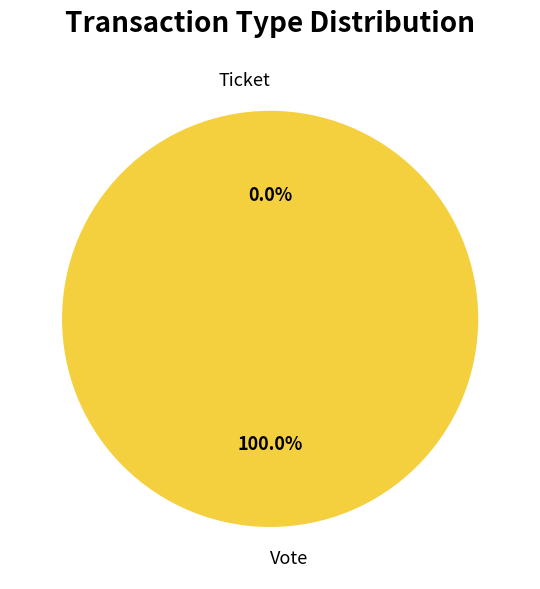

Combined, what portion of the pie is Ticket and Vote?

100.0%